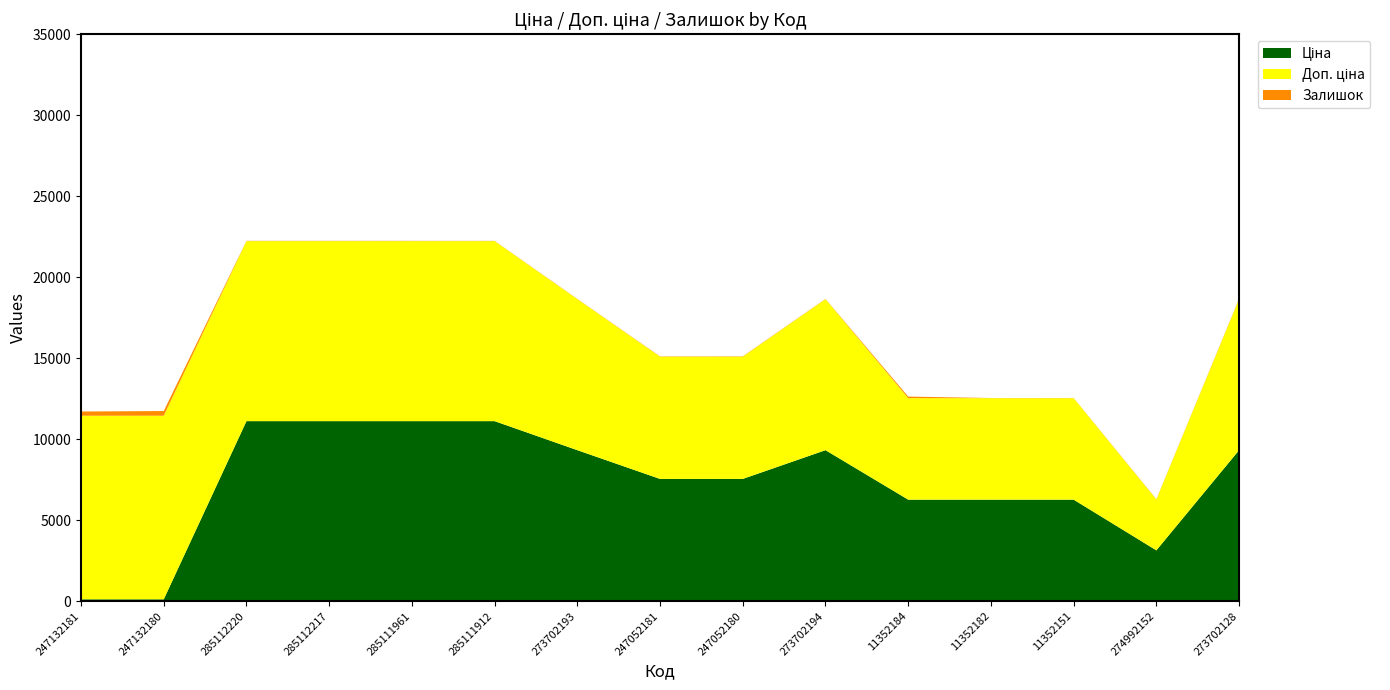

Reading right to left, extract all data points from this chart.

Ціна: 273702128=9321.4	274992152=3136.8	11352151=6266.7	11352182=6266.7	11352184=6266.7	273702194=9321.4	247052180=7545.9	247052181=7545.9	273702193=9321.4	285111912=11113.6	285111961=11113.6	285112217=11113.6	285112220=11113.6	247132180=113.3	247132181=113.3
Доп. ціна: 273702128=9321.4	274992152=3137.0	11352151=6266.7	11352182=6266.7	11352184=6266.7	273702194=9321.4	247052180=7545.9	247052181=7545.9	273702193=9321.4	285111912=11113.6	285111961=11113.6	285112217=11113.6	285112220=11113.6	247132180=11334.0	247132181=11334.0
Залишок: 273702128=30.0	274992152=21.0	11352151=10.0	11352182=7.0	11352184=96.0	273702194=15.0	247052180=21.0	247052181=19.0	273702193=16.0	285111912=14.0	285111961=16.0	285112217=17.0	285112220=17.0	247132180=290.0	247132181=260.0